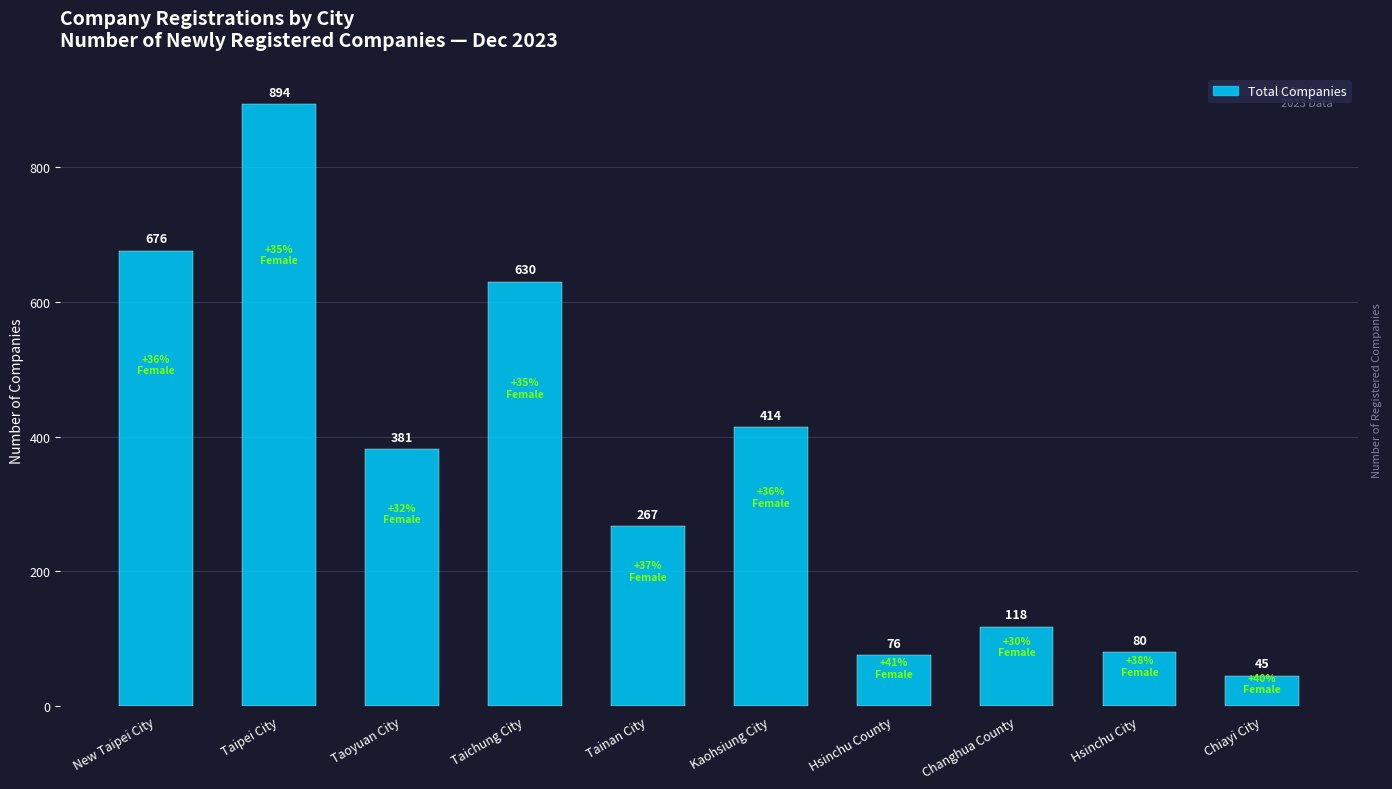

Reading left to right, transcribe all the data shown in this chart.

676	894	381	630	267	414	76	118	80	45